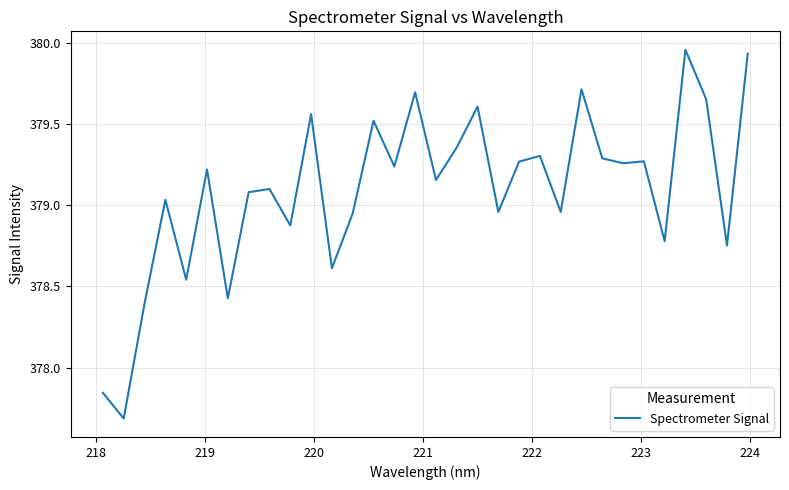

What is the average value?

379.1